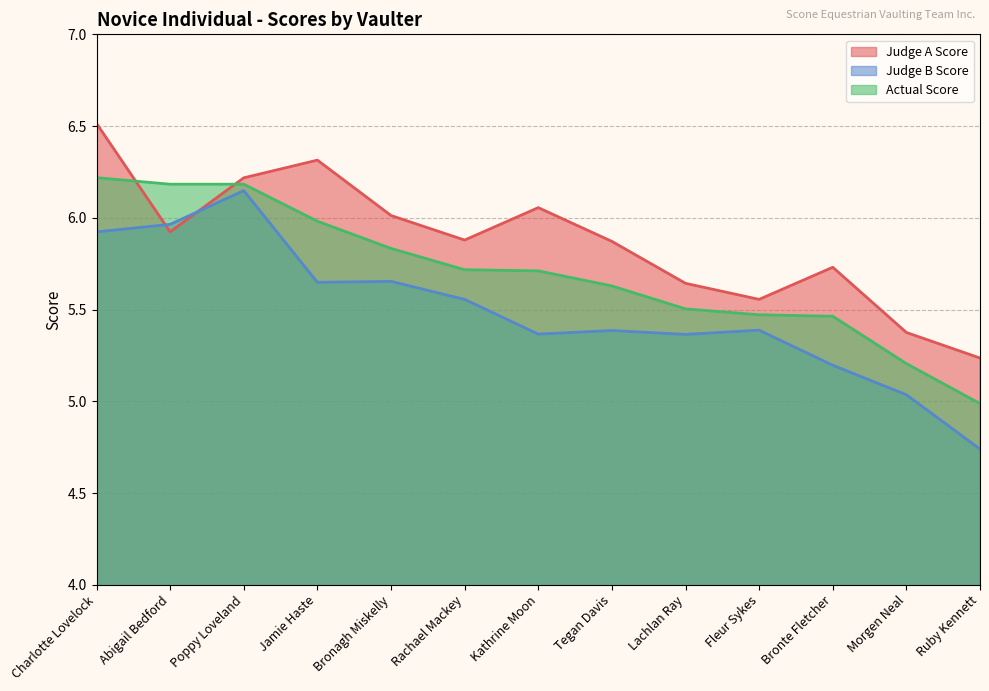

At how many categories does at least one series exceed 5?

13